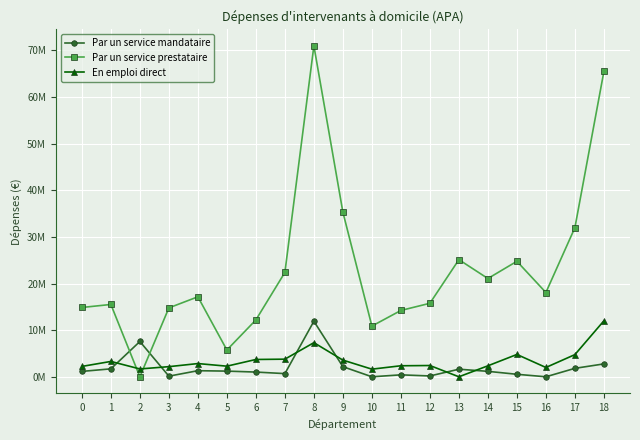

Rank the series by their maximum value, from highest to lowest.

Par un service prestataire, En emploi direct, Par un service mandataire